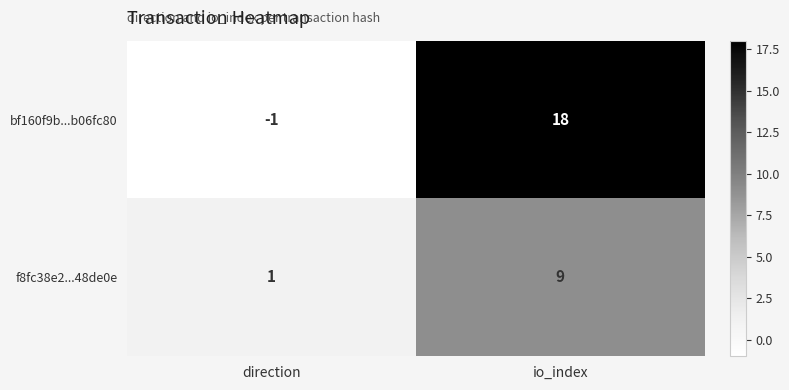

Which series has the widest spread of values?

bf160f9b...b06fc80